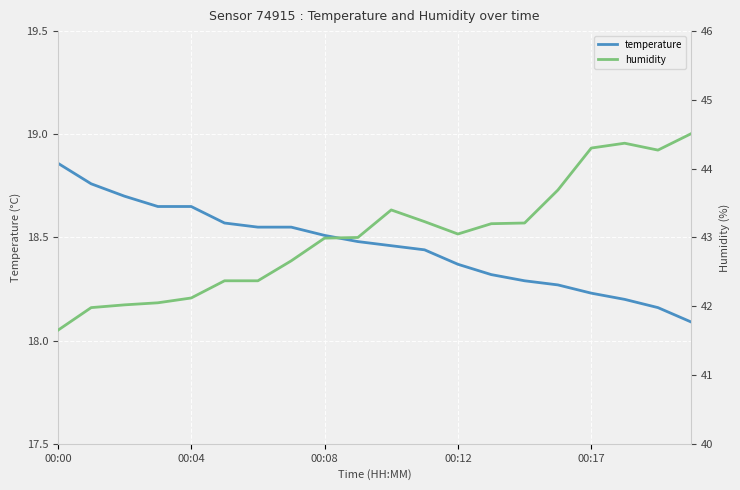

What is the average value of the humidity series?

43.0